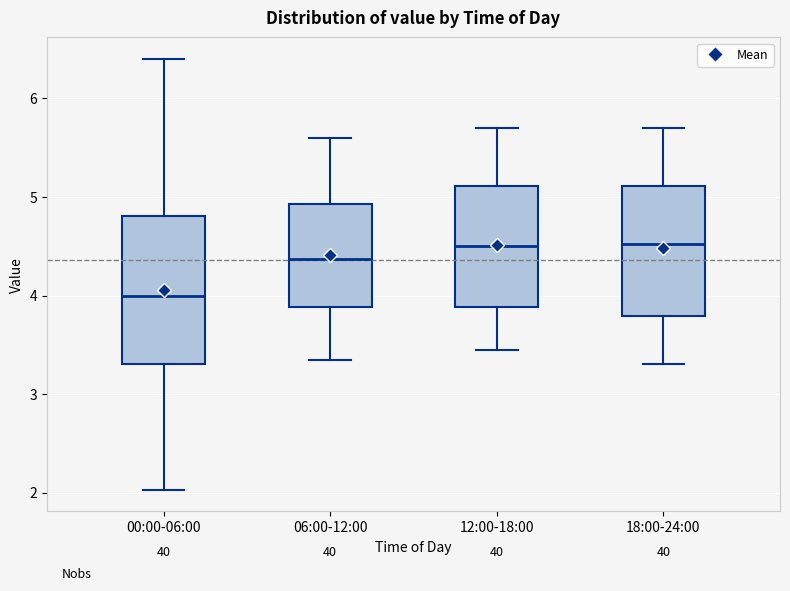

Where does the median line of the box for 18:00-24:00 sit on the y-axis? The values are not printed on the chart, so give them approximately, as read against the axis.

4.5